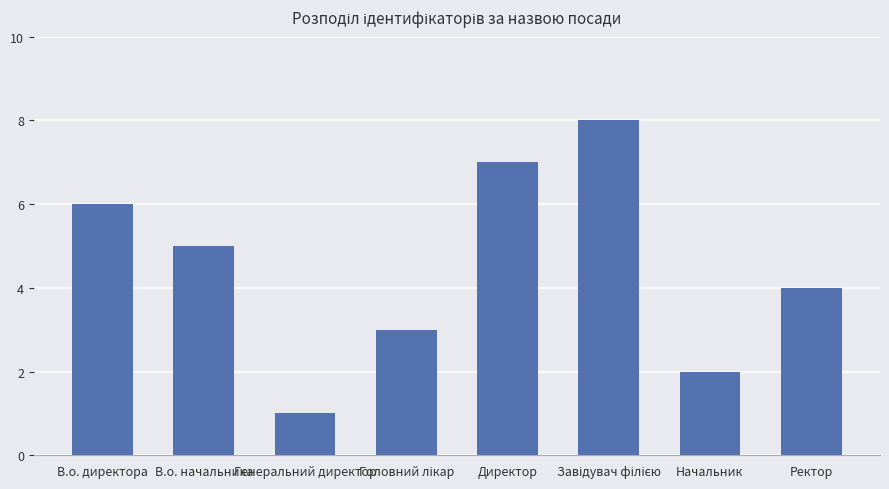

How many data points are less than 5?

4